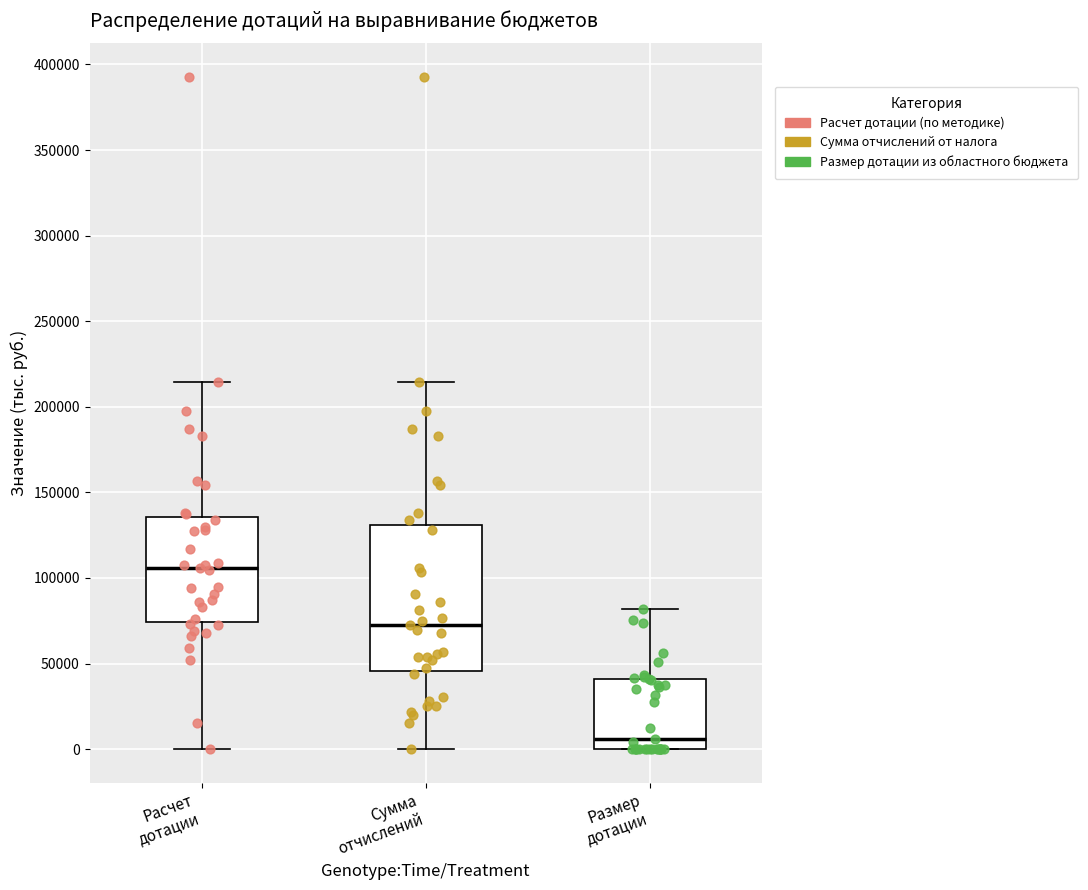

Where is the upper edge of the box for Размер дотации on the y-axis? The values are not printed on the chart, so give them approximately, as read against the axis.

40000